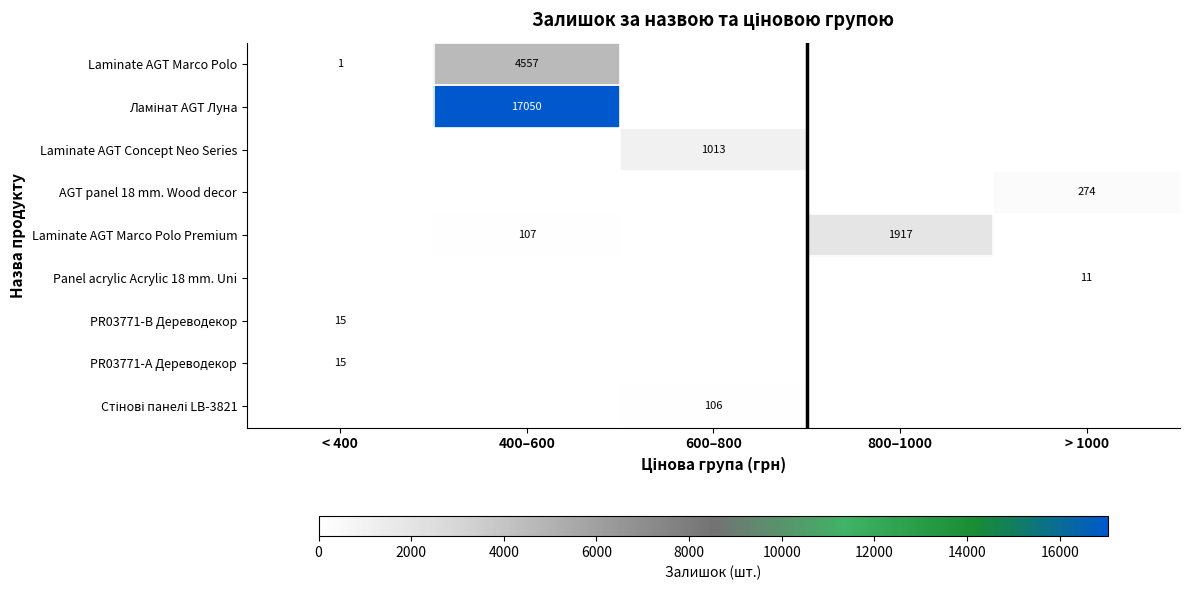

True or false: Laminate AGT Marco Polo Premium has a value of 1175 at 800–1000.

False